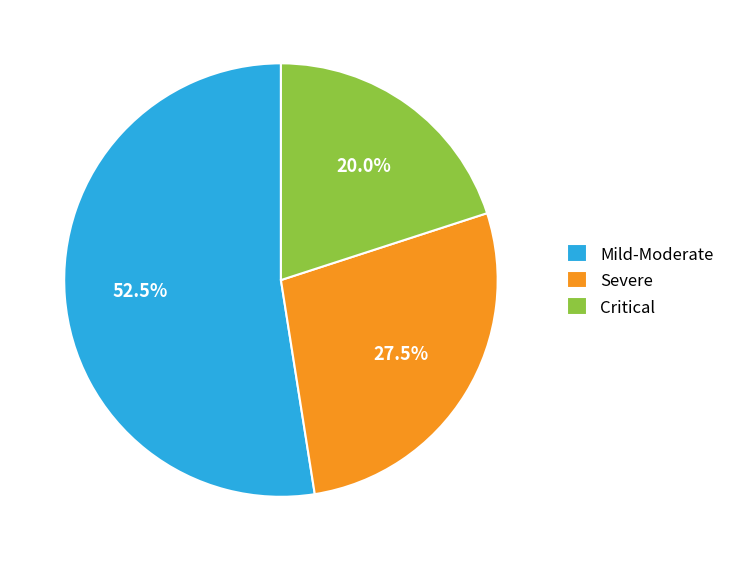

What is the largest slice in the pie chart?

Mild-Moderate